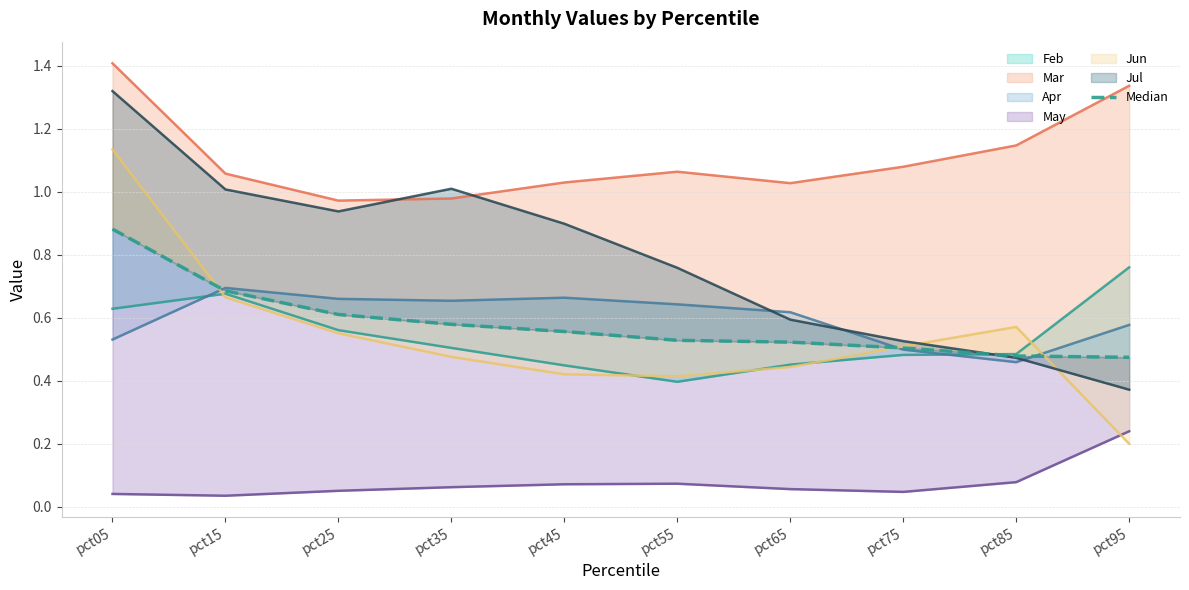

Reading right to left, transcribe all the data shown in this chart.

pct95=0.5	pct85=0.5	pct75=0.5	pct65=0.5	pct55=0.5	pct45=0.6	pct35=0.6	pct25=0.6	pct15=0.7	pct05=0.9